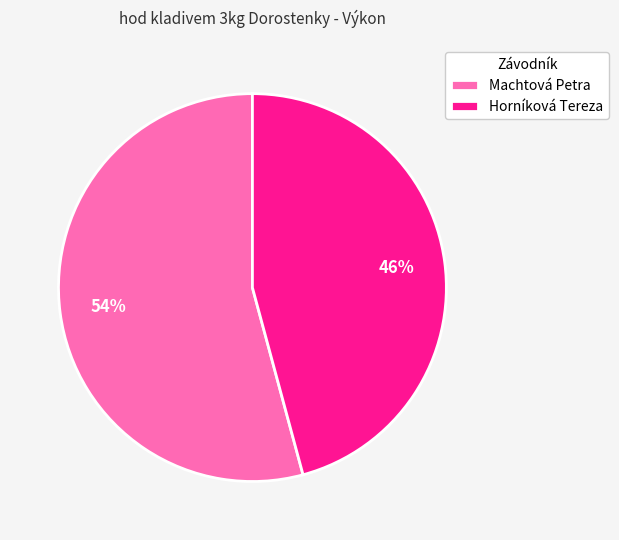

Is it true that Machtová Petra is 40% of the pie?

False